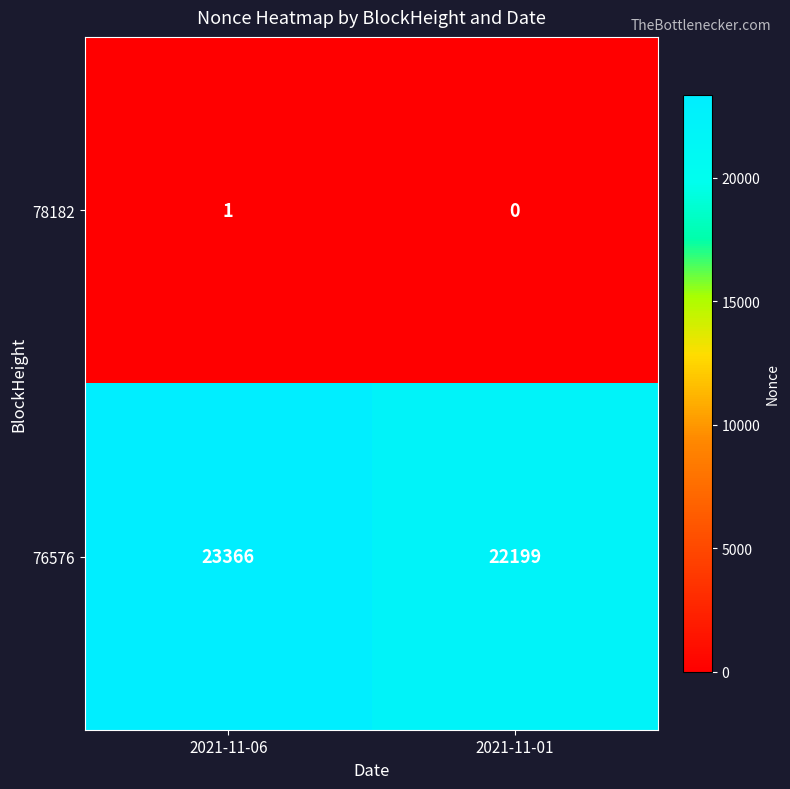

List the series in order of their overall mean, lowest first.

78182, 76576